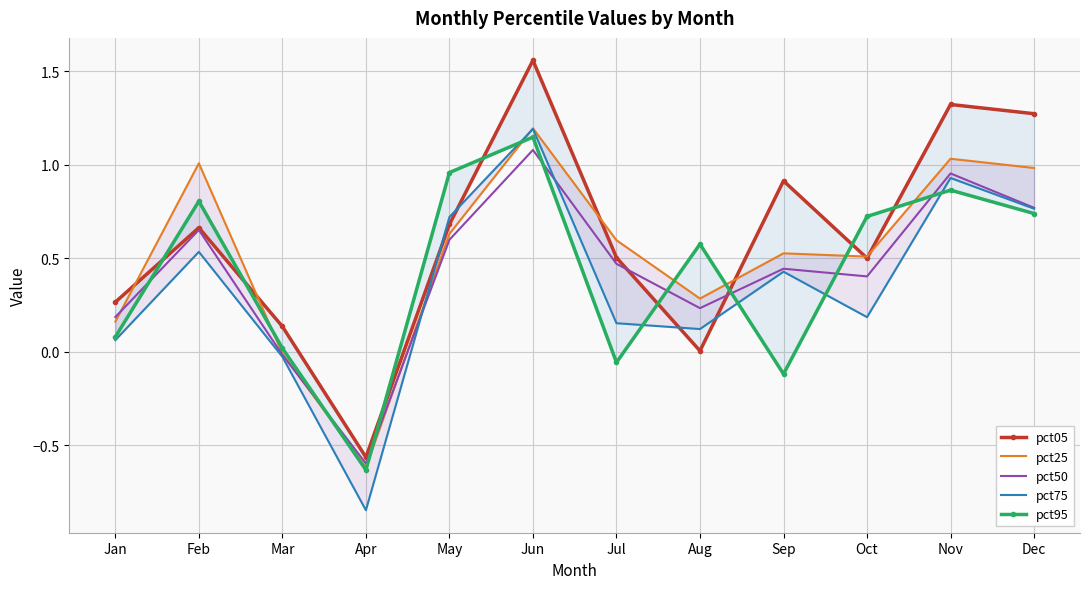

Rank the categories by pct75 value from lowest to highest.

Apr, Mar, Jan, Aug, Jul, Oct, Sep, Feb, May, Dec, Nov, Jun